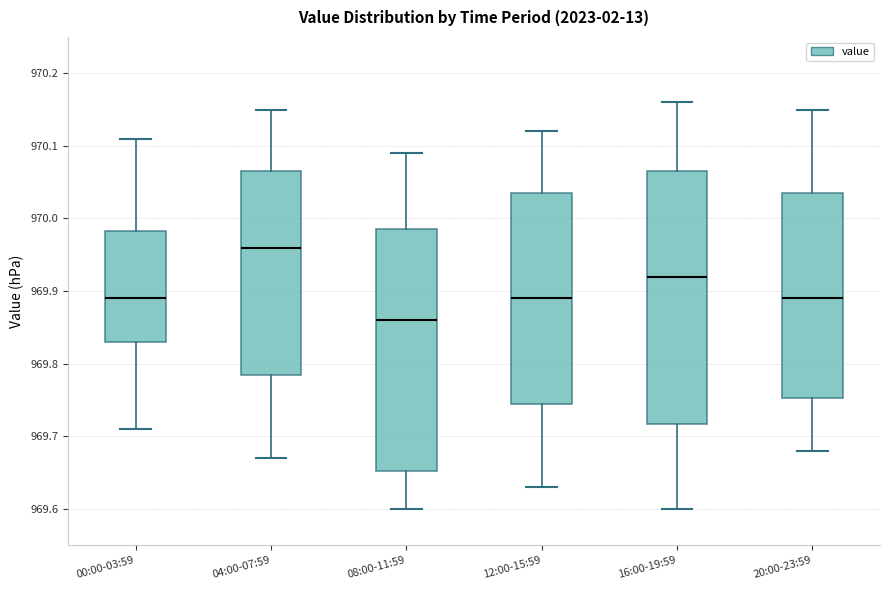

Which box's median line is the highest?

04:00-07:59